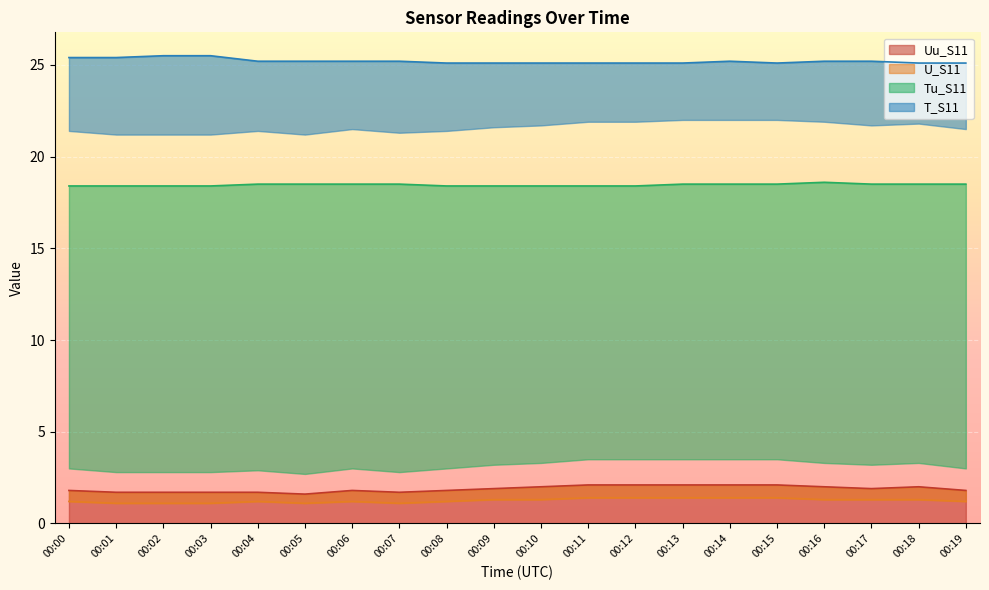

What is the value of the Tu_S11 point at the 8th from the left?

18.5